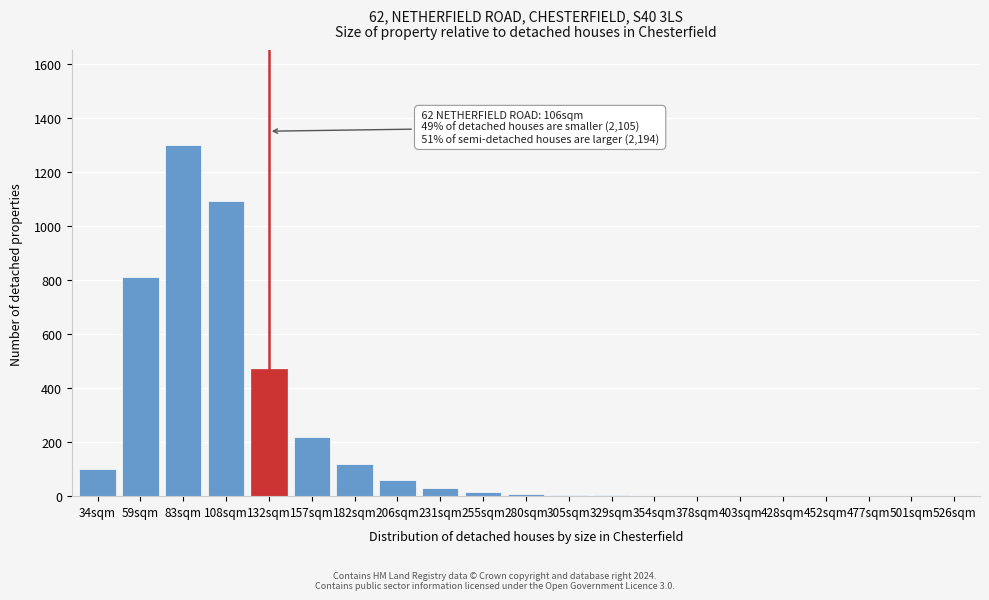

What is the sum of all values?

4240